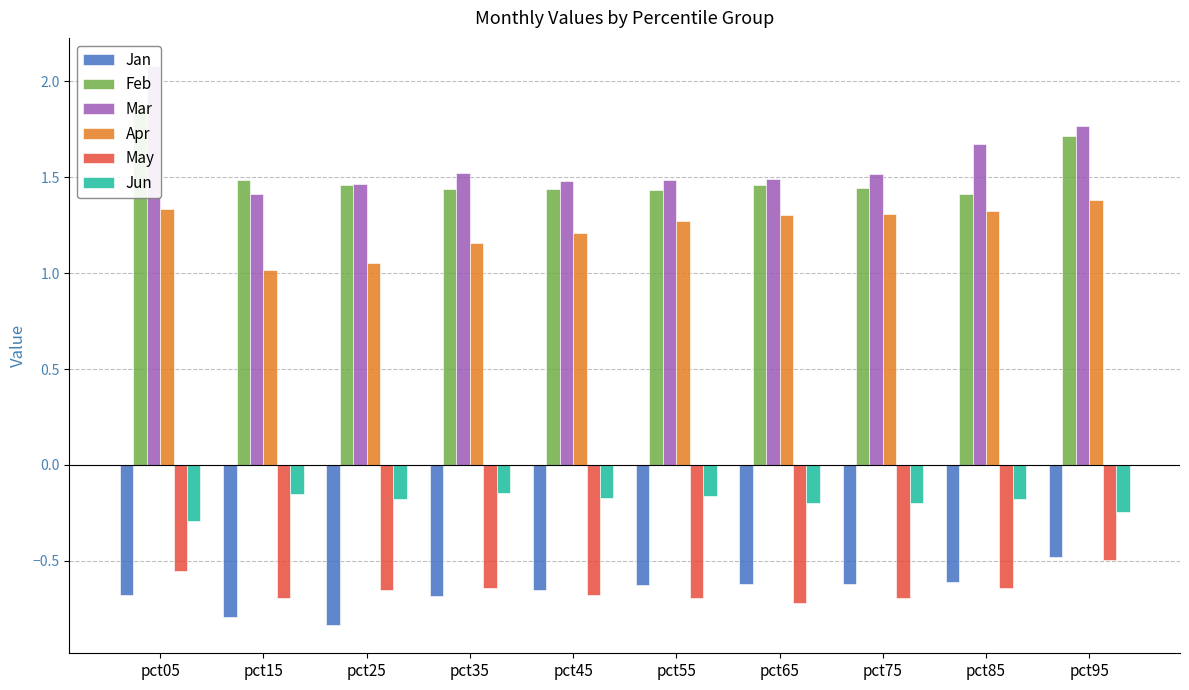

Reading left to right, extract all data points from this chart.

Jan: pct05=-0.7	pct15=-0.8	pct25=-0.8	pct35=-0.7	pct45=-0.7	pct55=-0.6	pct65=-0.6	pct75=-0.6	pct85=-0.6	pct95=-0.5
Feb: pct05=1.9	pct15=1.5	pct25=1.5	pct35=1.4	pct45=1.4	pct55=1.4	pct65=1.5	pct75=1.4	pct85=1.4	pct95=1.7
Mar: pct05=2.1	pct15=1.4	pct25=1.5	pct35=1.5	pct45=1.5	pct55=1.5	pct65=1.5	pct75=1.5	pct85=1.7	pct95=1.8
Apr: pct05=1.3	pct15=1.0	pct25=1.1	pct35=1.2	pct45=1.2	pct55=1.3	pct65=1.3	pct75=1.3	pct85=1.3	pct95=1.4
May: pct05=-0.6	pct15=-0.7	pct25=-0.7	pct35=-0.6	pct45=-0.7	pct55=-0.7	pct65=-0.7	pct75=-0.7	pct85=-0.6	pct95=-0.5
Jun: pct05=-0.3	pct15=-0.2	pct25=-0.2	pct35=-0.1	pct45=-0.2	pct55=-0.2	pct65=-0.2	pct75=-0.2	pct85=-0.2	pct95=-0.2